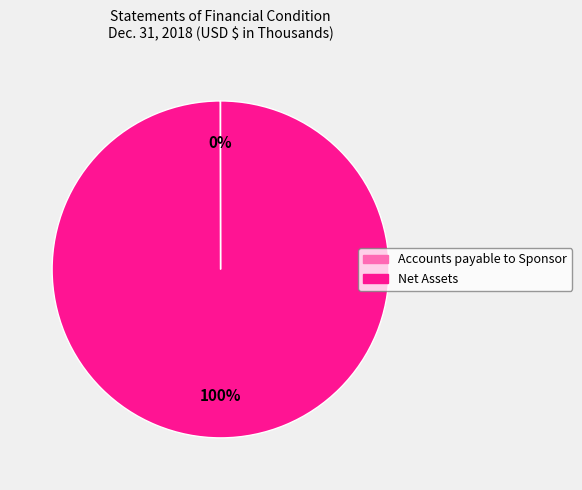

What percentage is the Net Assets slice, to the nearest percent?

100%